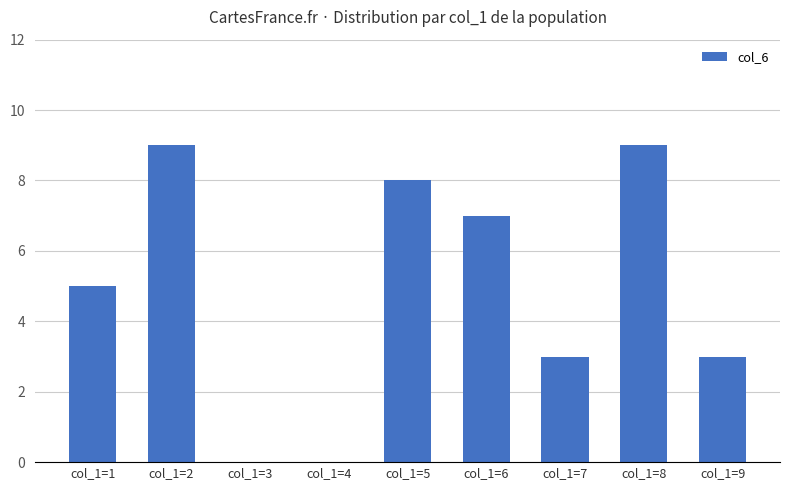

The value at col_1=2 is 9. True or false?

True